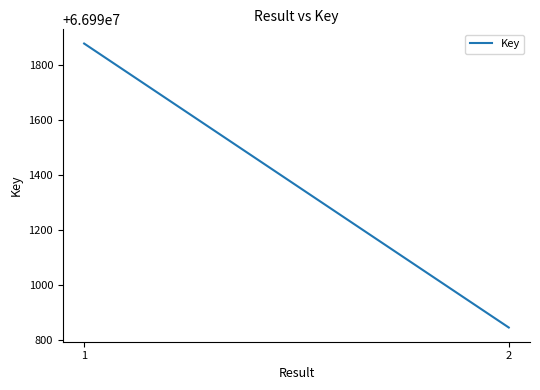

True or false: the data shows 66990845 at 2.

True